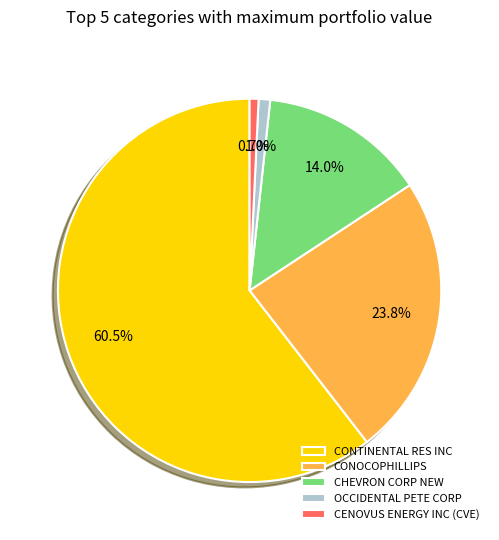

Which category has the biggest portion of the pie?

CONTINENTAL RES INC